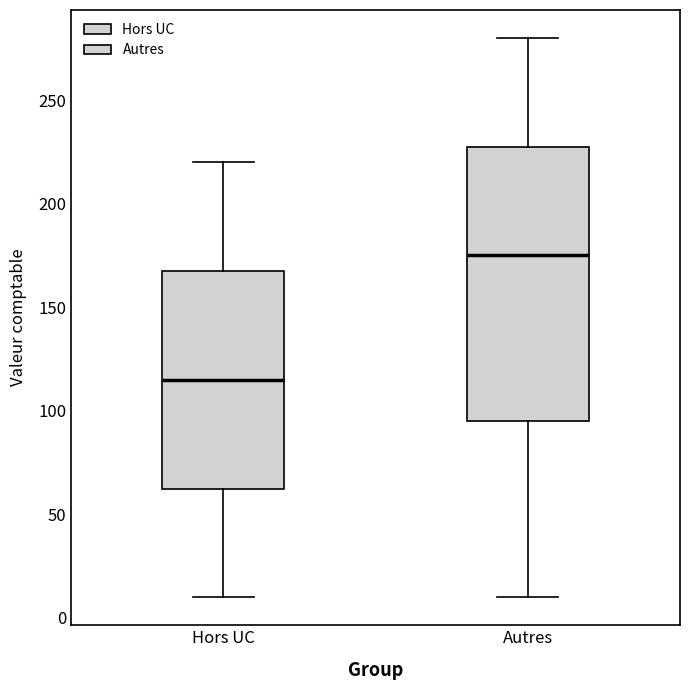

Reading left to right, transcribe this box plot: for each box, give where its median line is, the range the box spans, and where its two whiskers end, as read against the y-axis. The values are not printed on the chart, so give them approximately, as read against the axis.

Hors UC: median 115, box 65 to 170, whiskers 10 to 220
Autres: median 175, box 95 to 230, whiskers 10 to 280